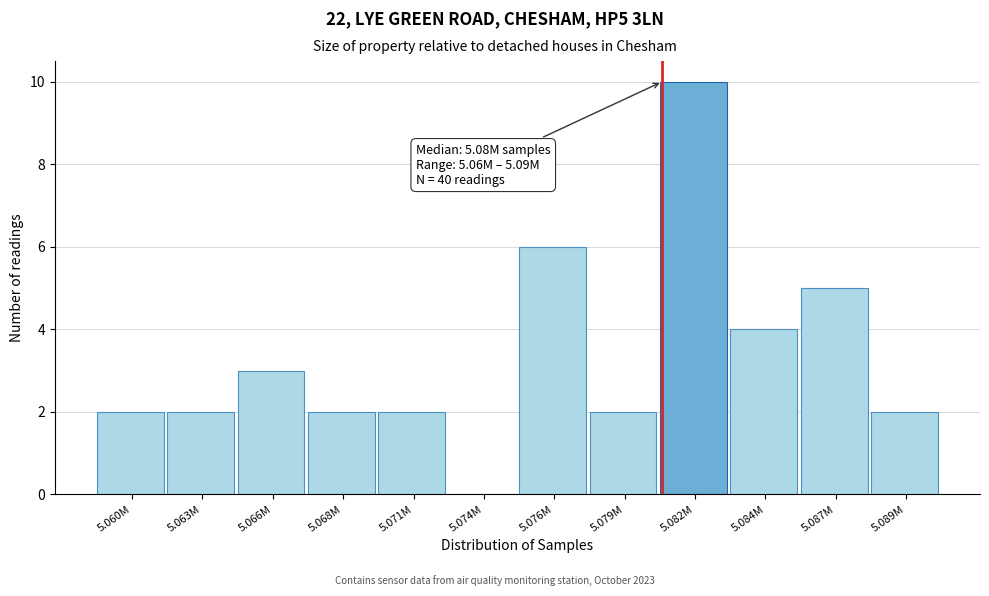

Reading left to right, extract all data points from this chart.

5.060M=2	5.063M=2	5.066M=3	5.068M=2	5.071M=2	5.074M=0	5.076M=6	5.079M=2	5.082M=10	5.084M=4	5.087M=5	5.089M=2